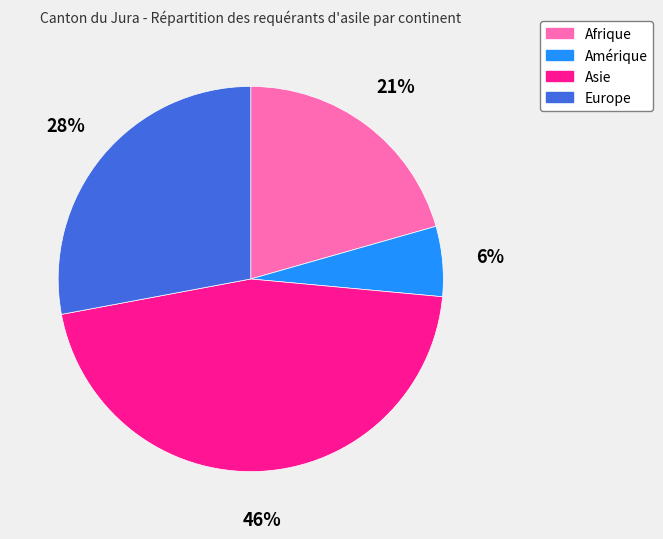

Is the sum of Europe and Afrique greater than half?

No